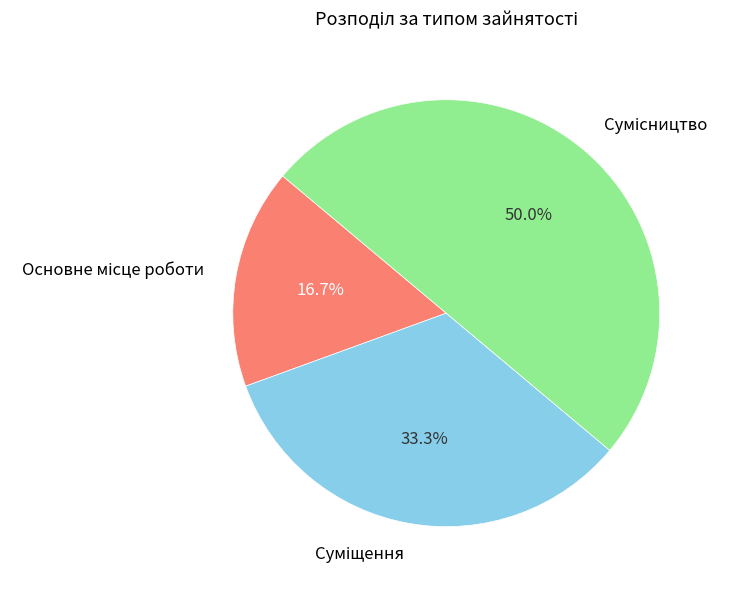

To the nearest percent, what percentage of the pie is Суміщення?

33%